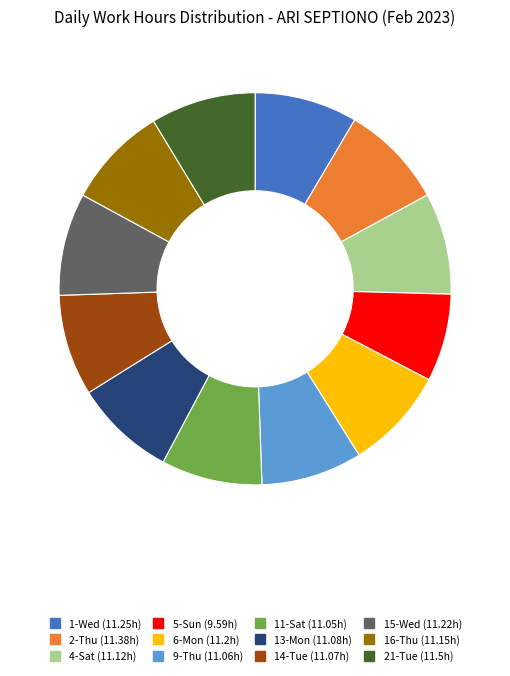

Is there any slice that represents more than half of the pie?

No